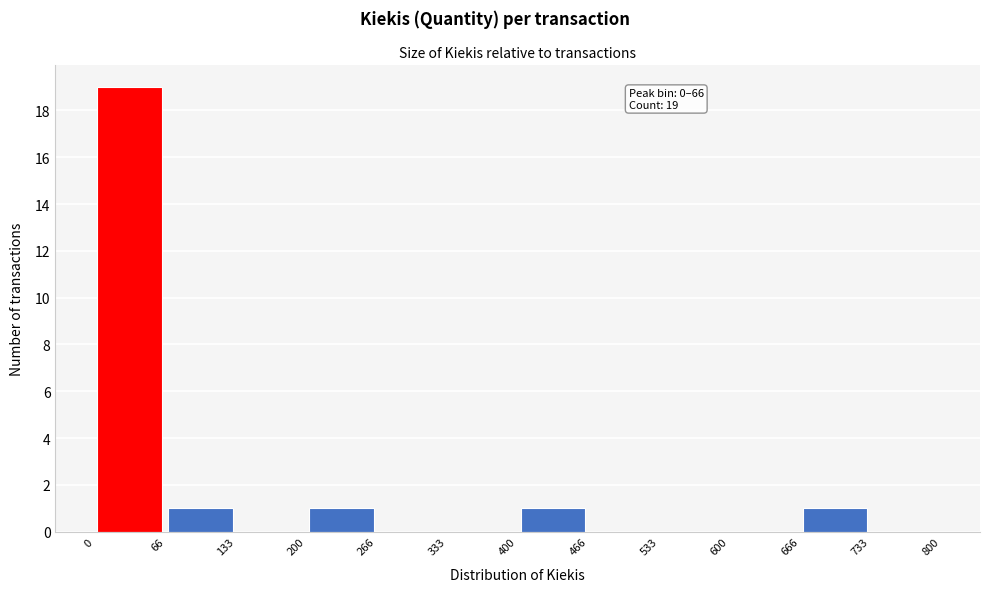

Which range on the x-axis has the tallest bar?

0 to 66